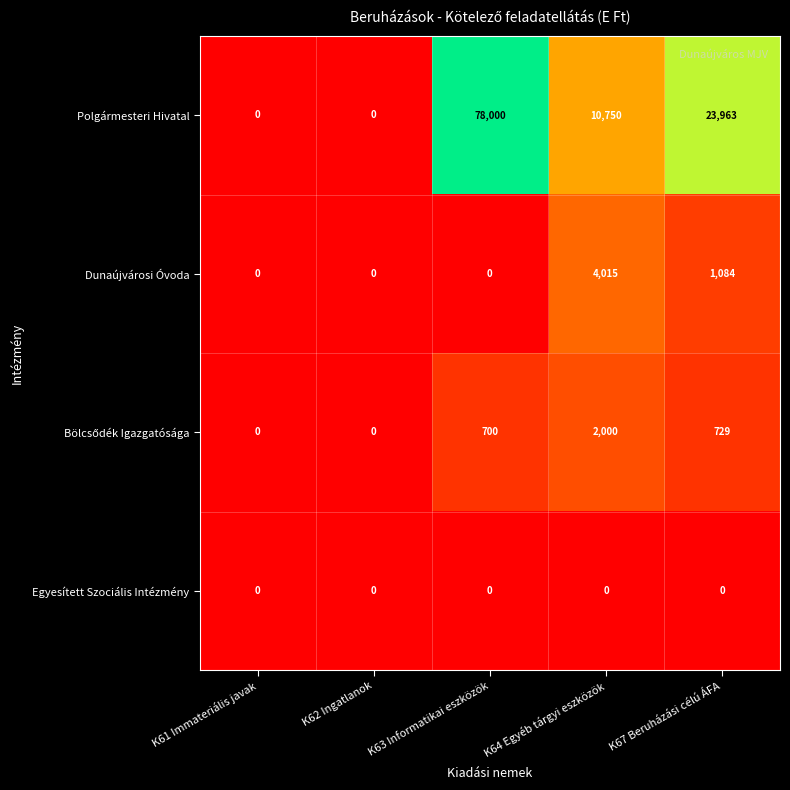

Which series has the widest spread of values?

Polgármesteri Hivatal